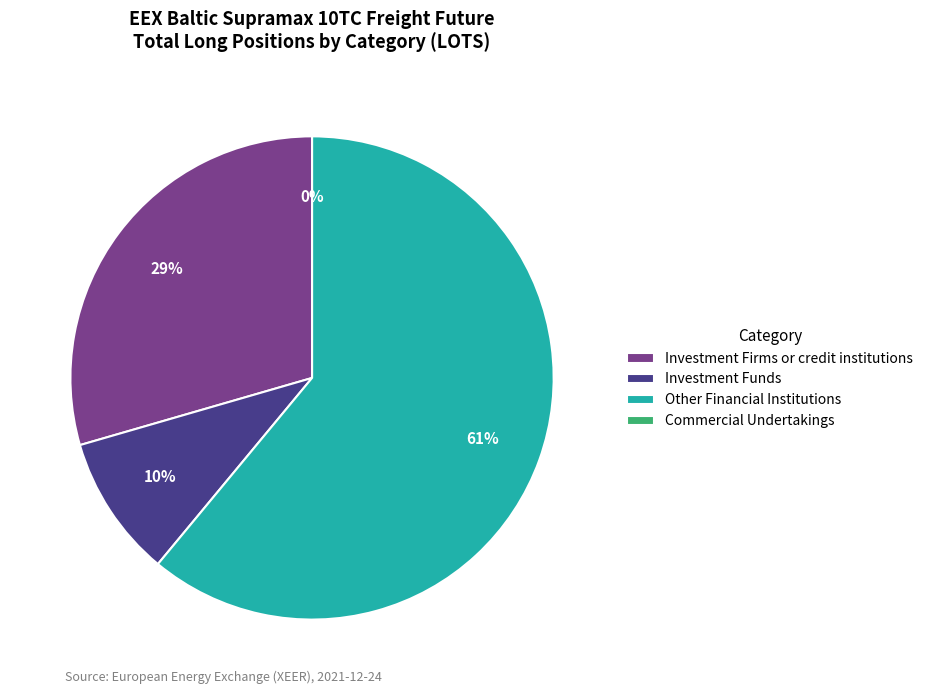

Count the number of slices in the pie.

4